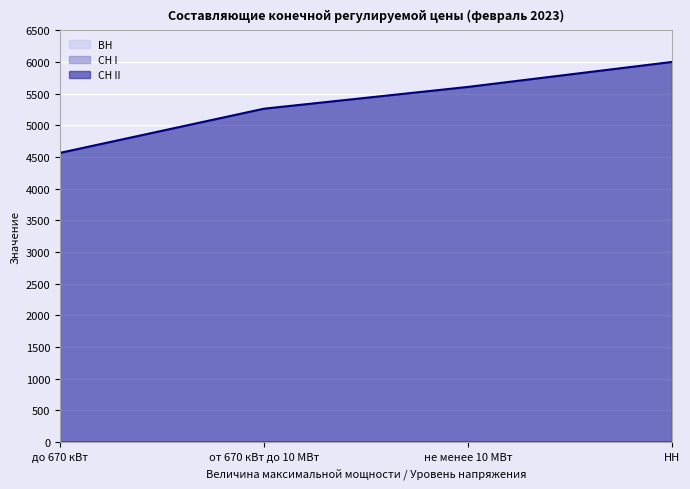

List the labels in order of ВН value, smallest first.

до 670 кВт, от 670 кВт до 10 МВт, не менее 10 МВт, НН